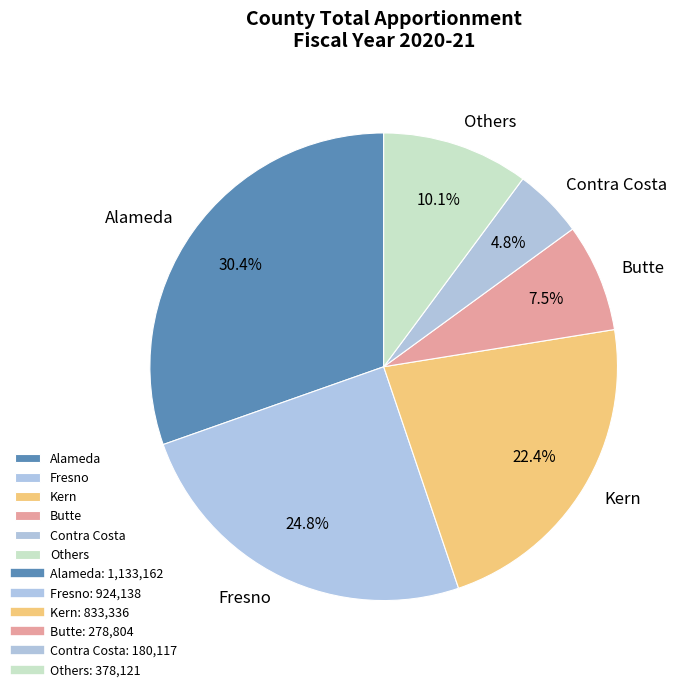

The Kern slice represents 22% of the pie. True or false?

True